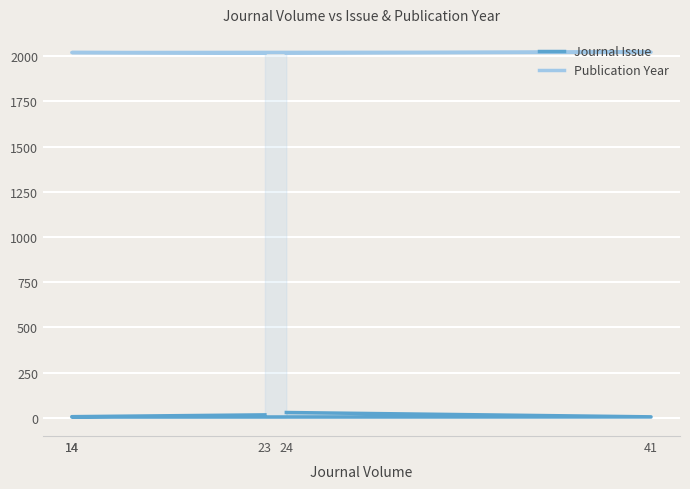

At how many categories does at least one series exceed 1387?

5